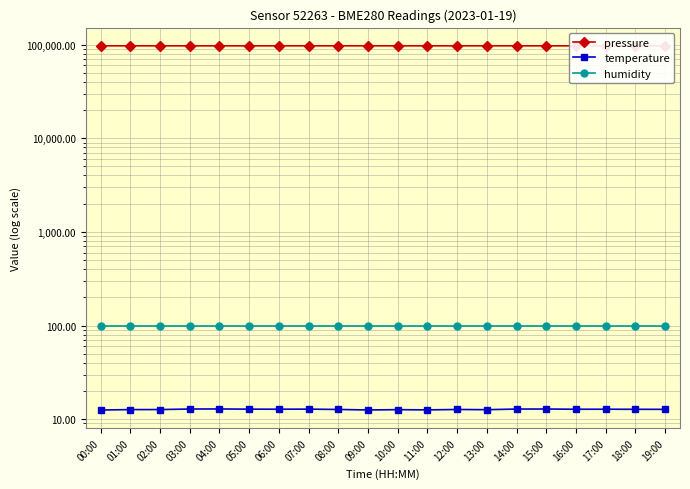

True or false: pressure and temperature cross at least once.

False